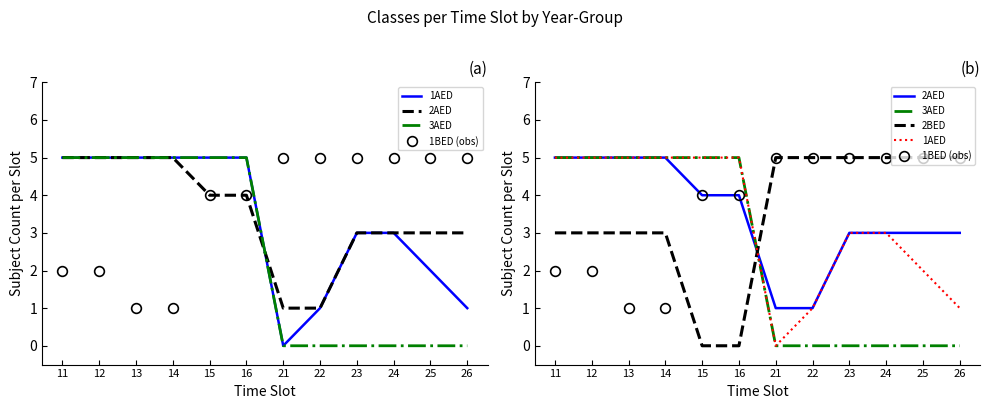

At 22, list the series in order from smallest to largest.

3AED, 1AED, 2AED, 1BED (obs), 2BED